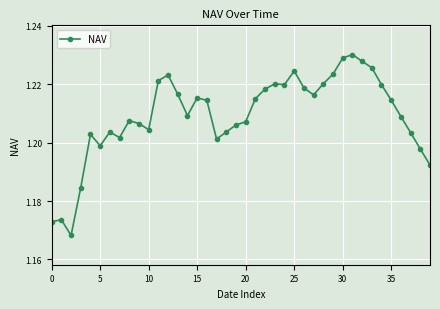

Count the values in the range 1 to 2.

40